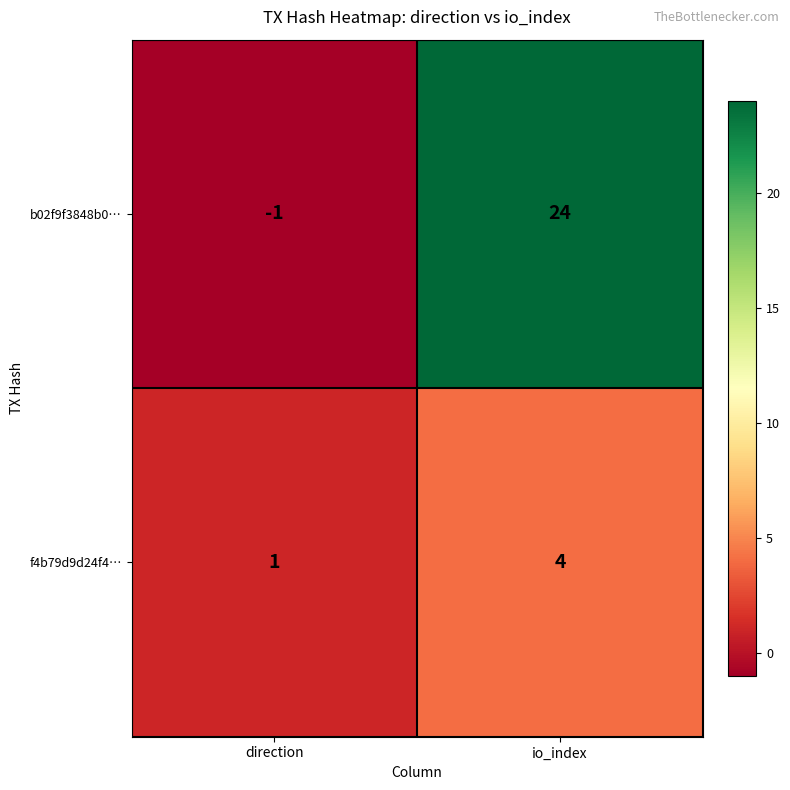

What is the difference between the b02f9f3848b0… values at direction and io_index?

25